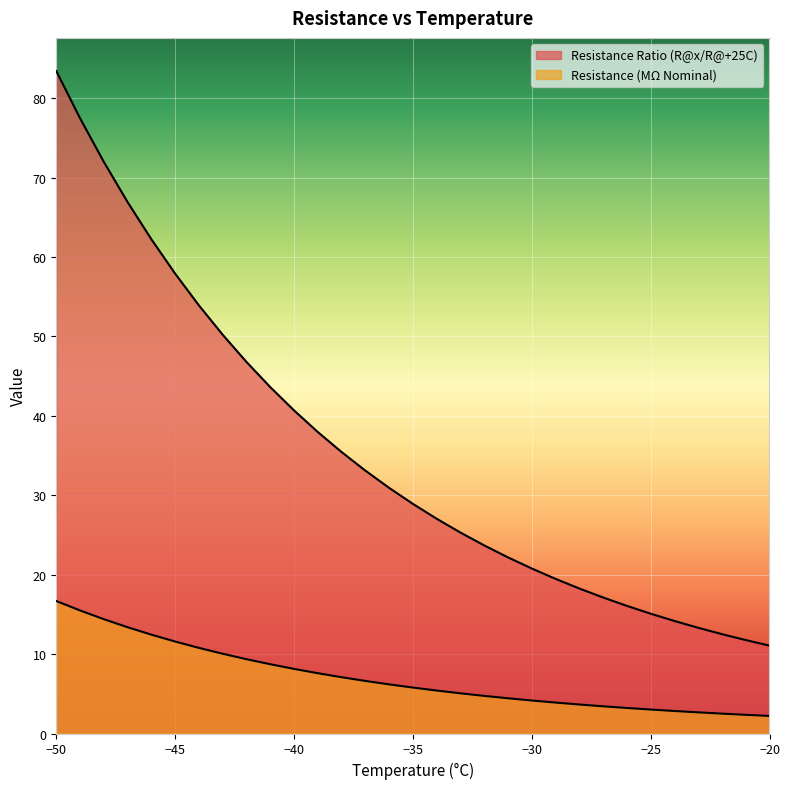

Is it true that Resistance Ratio (R@x/R@+25C) equals 12.5 at -22?

True